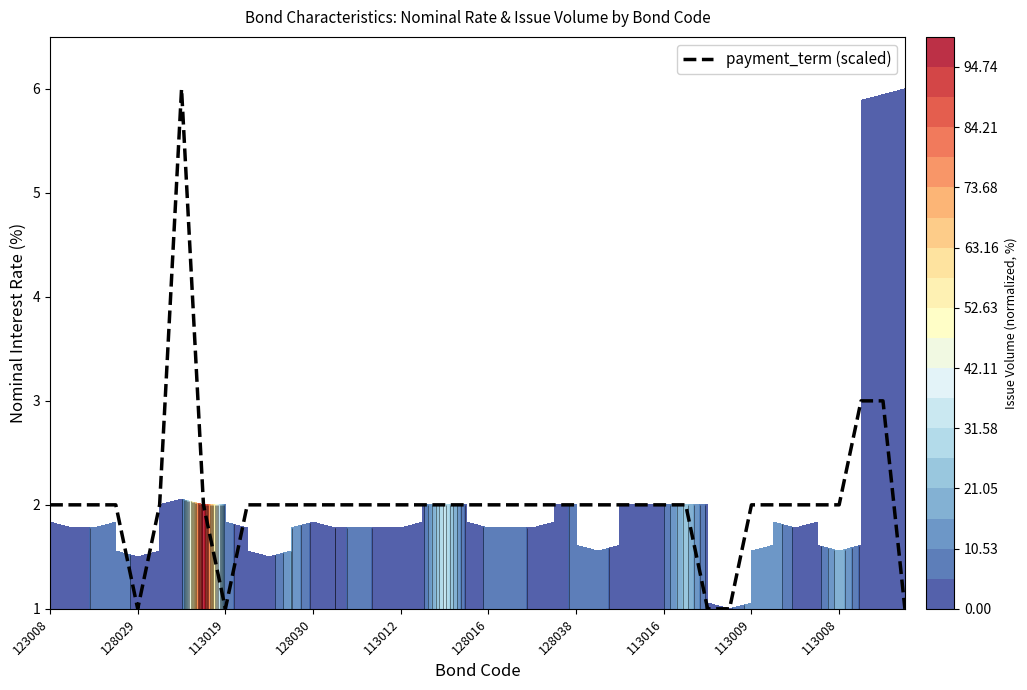

Is it true that the value at 29 is 3?

False